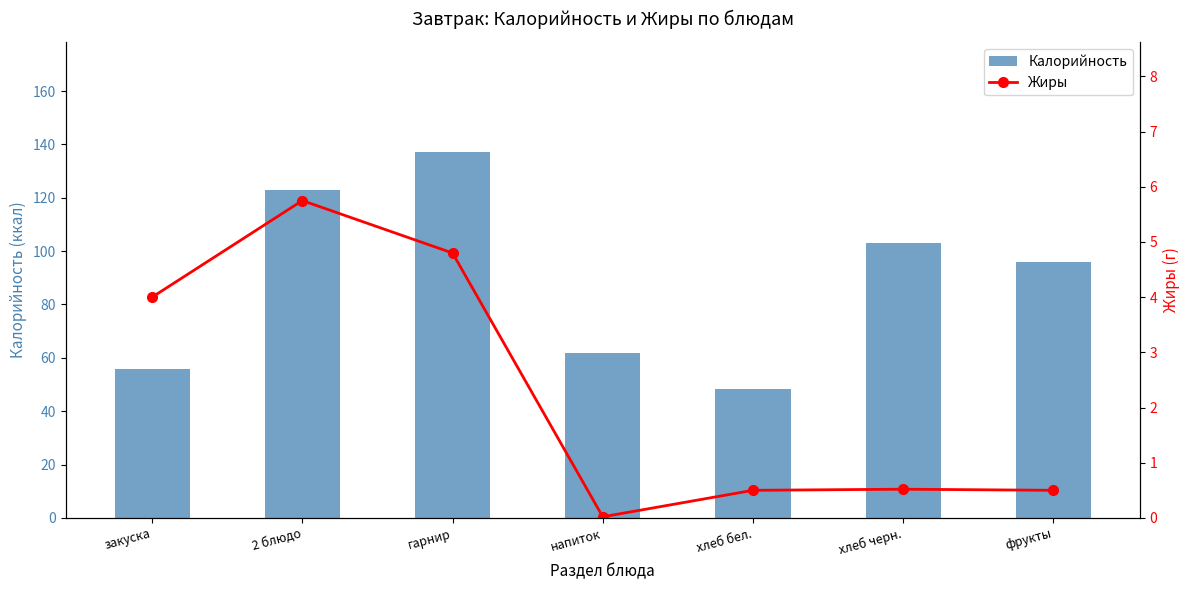

What is the difference between the Калорийность values at хлеб черн. and напиток?

41.0